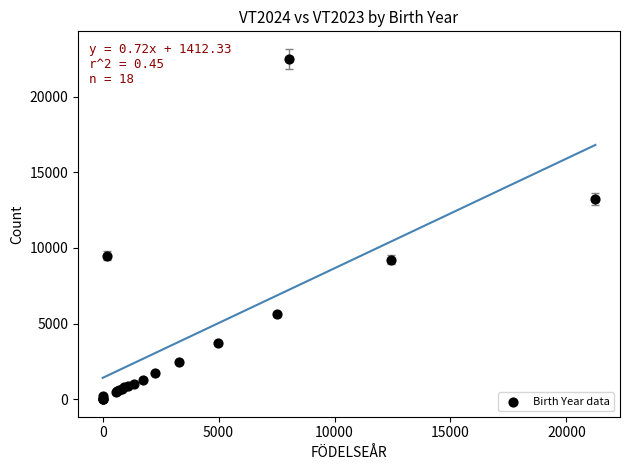

What Y value in the scatter plot is closest to 11245?

9497